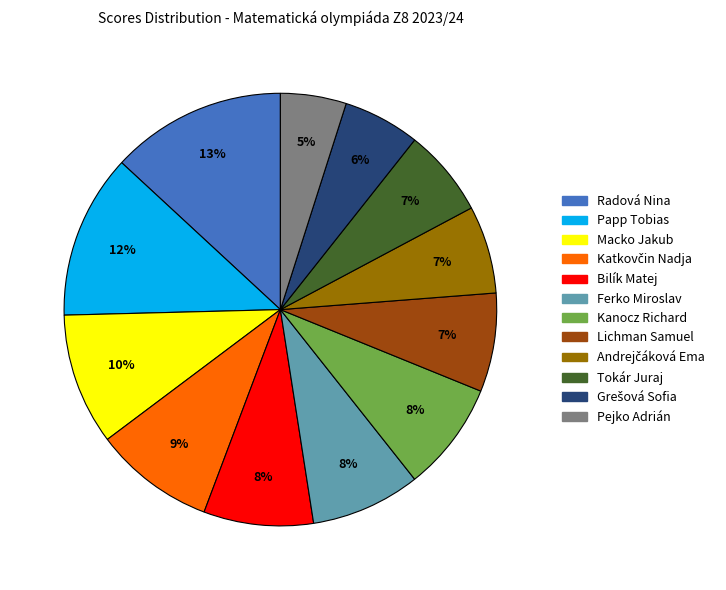

Is it true that Pejko Adrián is 12% of the pie?

False